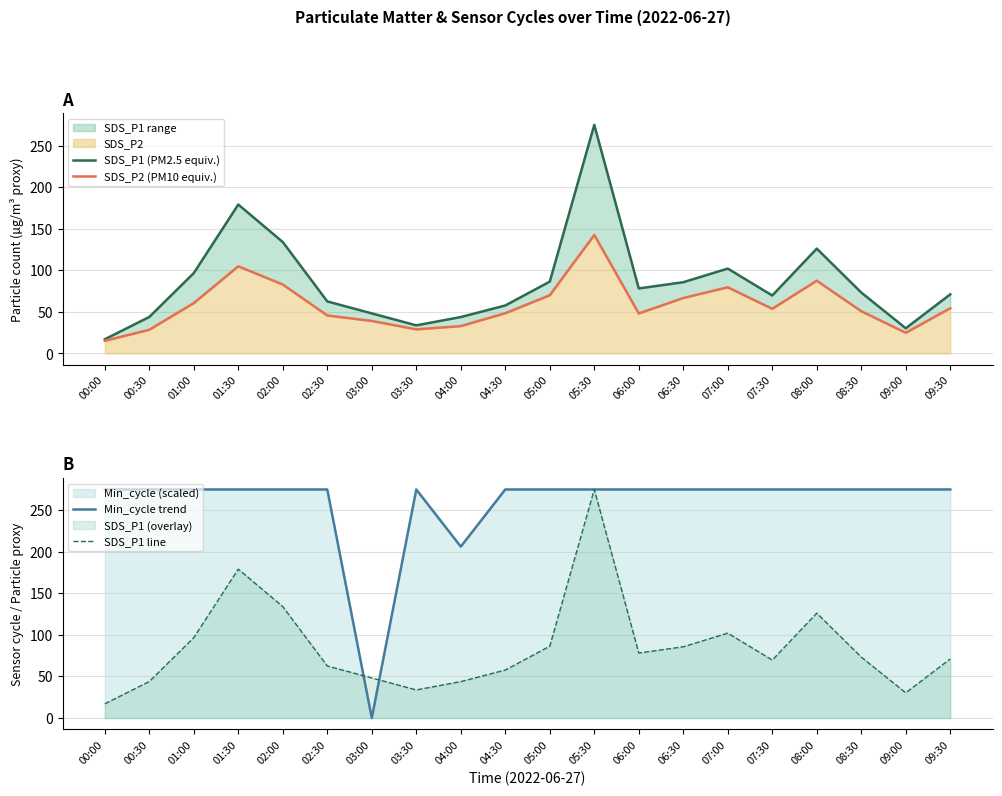

The value of SDS_P2 (PM10 equiv.) at 05:00 is 70.0. True or false?

True